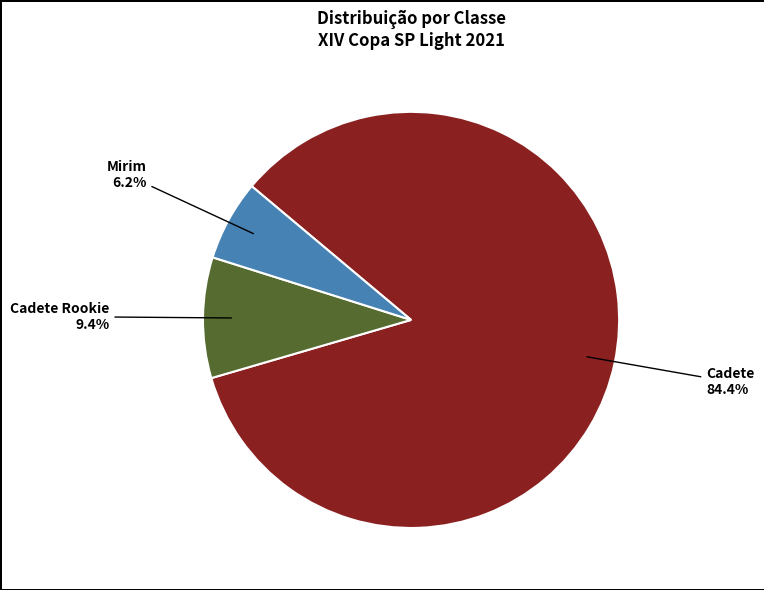

Count the number of slices in the pie.

3